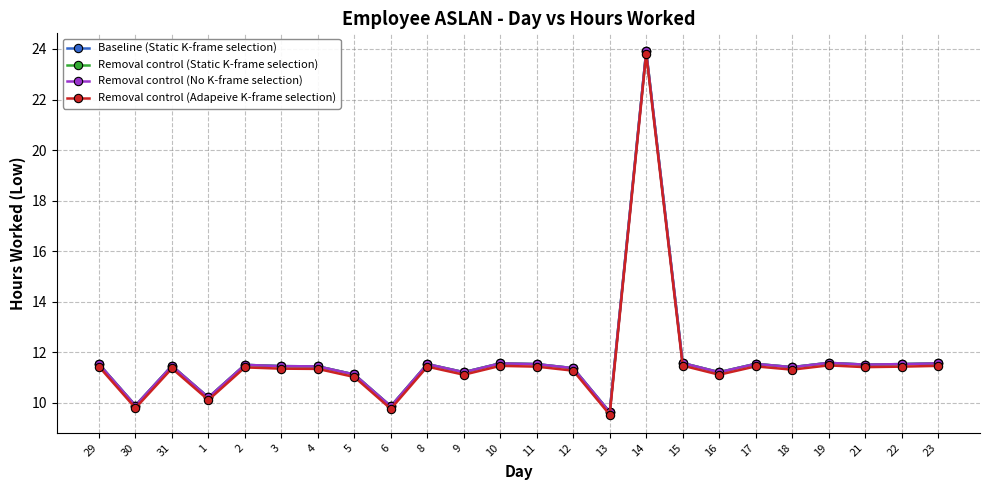

Rank the series at 12 from highest to lowest value.

Baseline (Static K-frame selection), Removal control (Static K-frame selection), Removal control (No K-frame selection), Removal control (Adapeive K-frame selection)